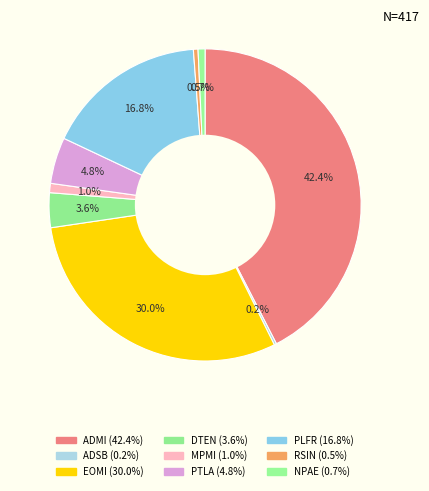

What percentage is the DTEN slice, to the nearest percent?

4%